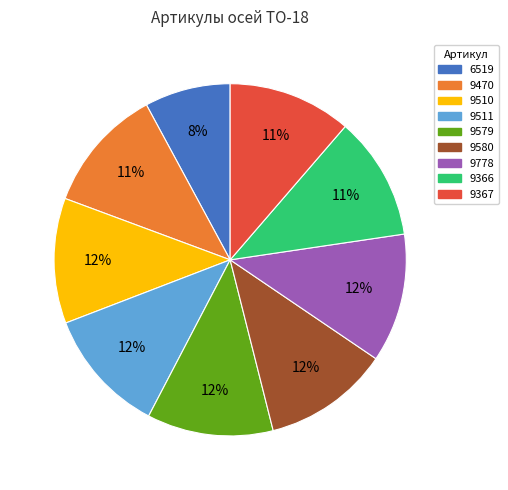

Is there any slice that represents more than half of the pie?

No